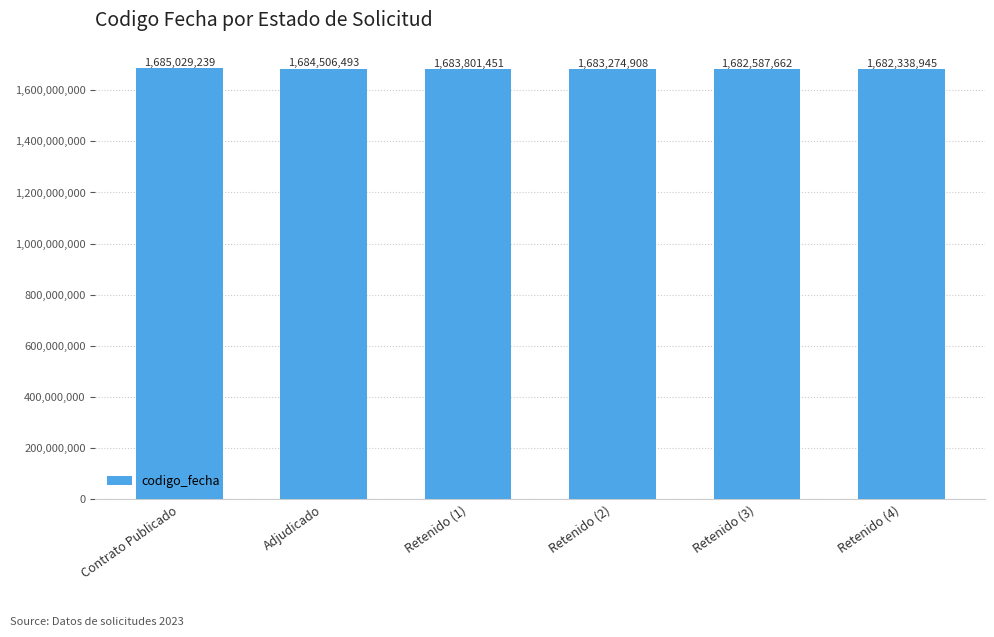

Rank the categories by value from highest to lowest.

Contrato Publicado, Adjudicado, Retenido (1), Retenido (2), Retenido (3), Retenido (4)